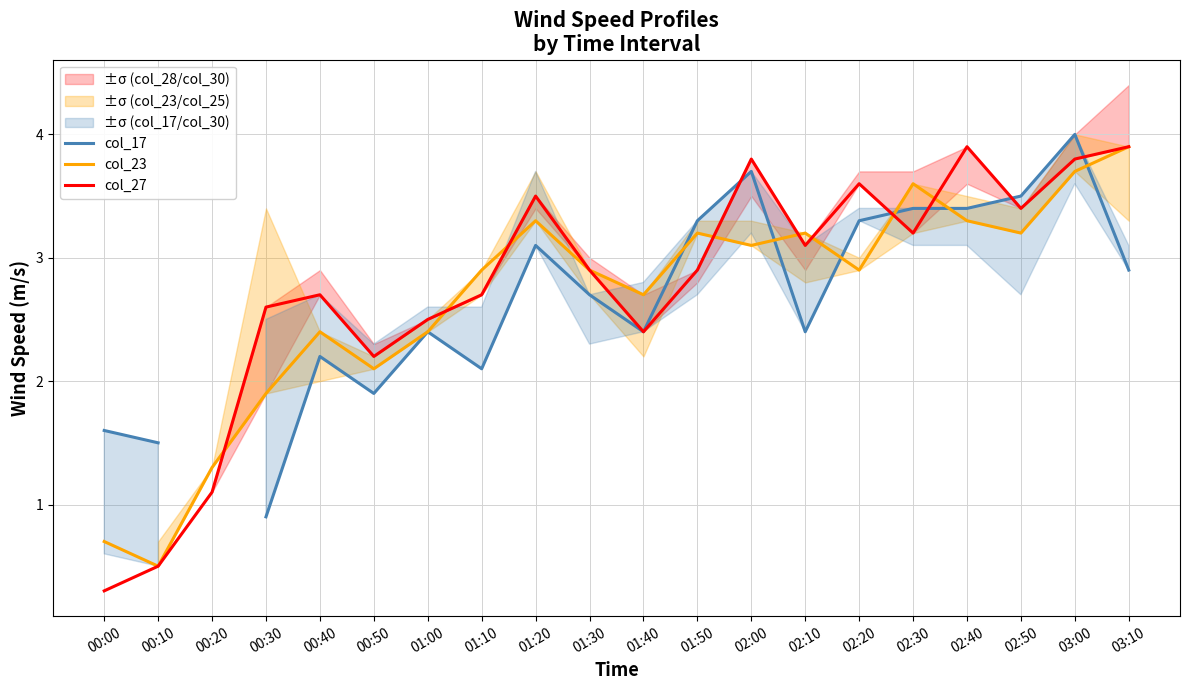

Where do col_27 and col_23 first cross each other?

00:20 and 00:30